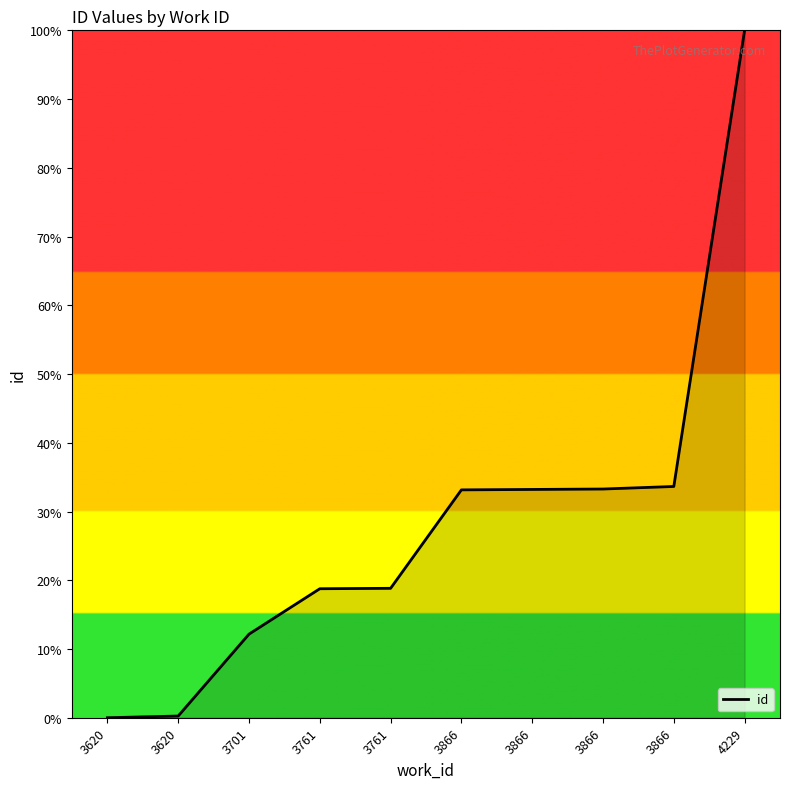

The chart shows a value of -61.8 at 3620. True or false?

False